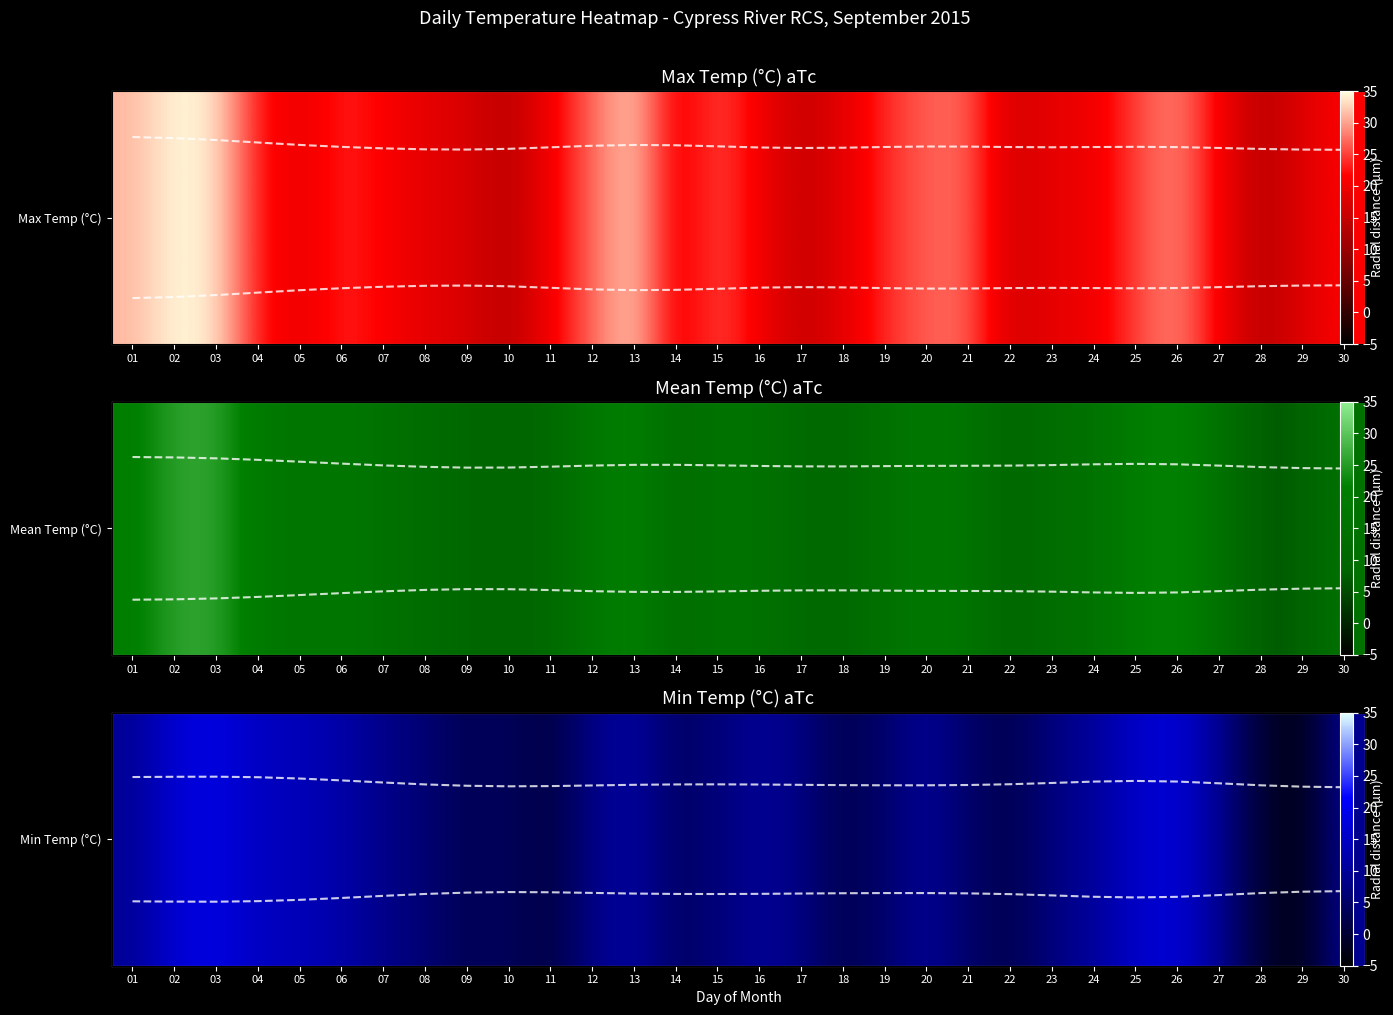

Rank the categories by value from highest to lowest.

03, 26, 02, 25, 04, 05, 06, 13, 24, 16, 20, 30, 01, 27, 07, 12, 17, 23, 15, 08, 19, 21, 14, 10, 09, 18, 22, 11, 28, 29